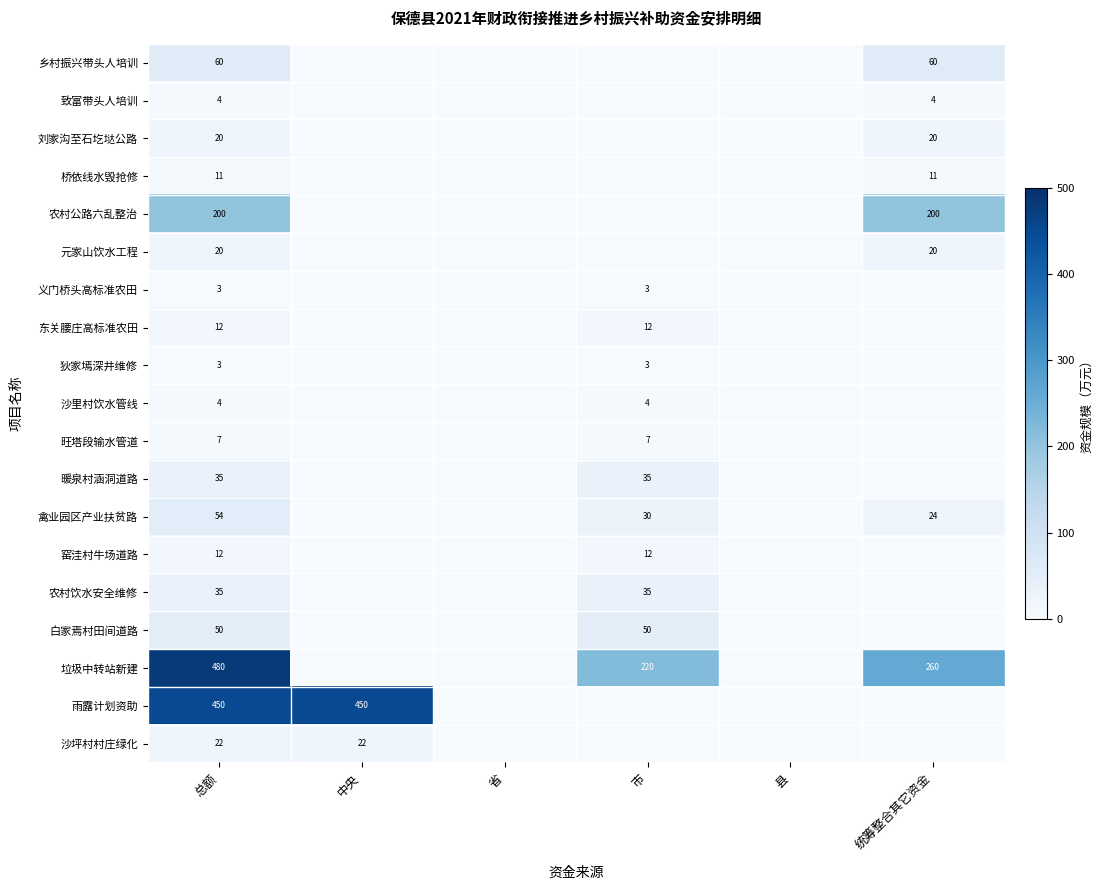

The value of 沙坪村村庄绿化 at 总额 is 38. True or false?

False